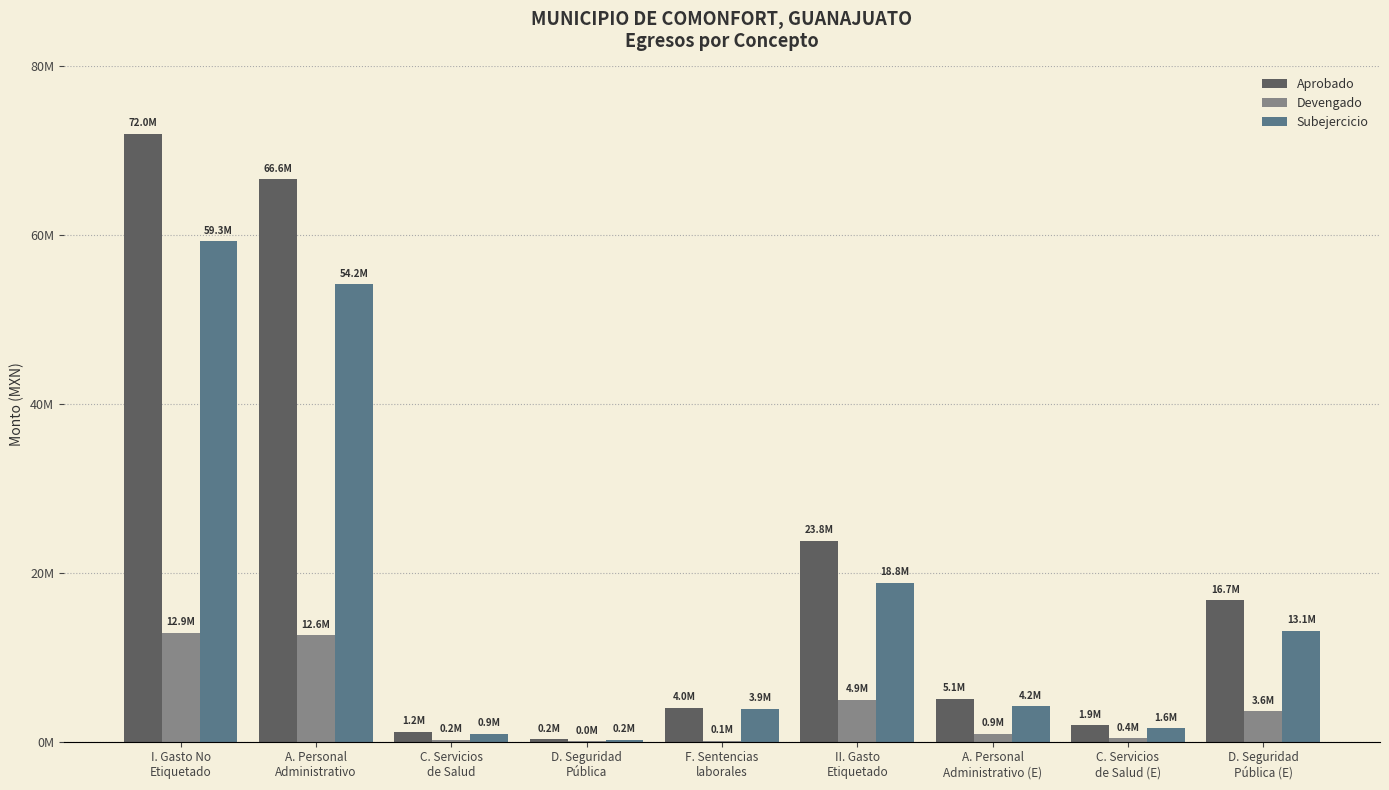

What are all the series names shown in the legend?

Aprobado, Devengado, Subejercicio